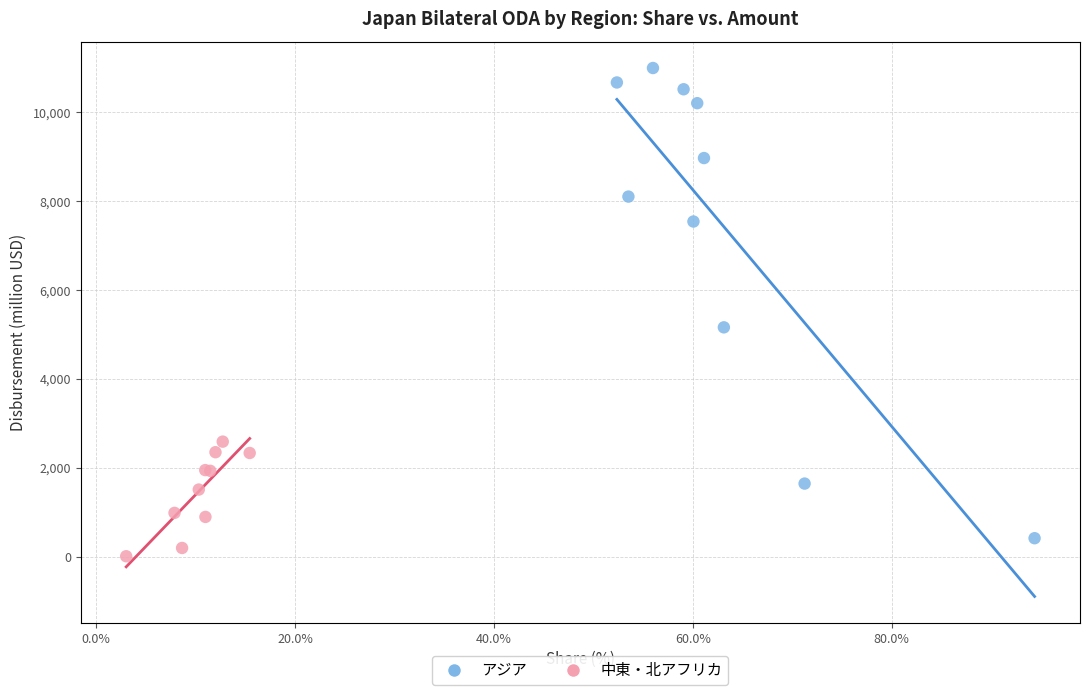

Which series reaches the maximum Y coordinate?

アジア